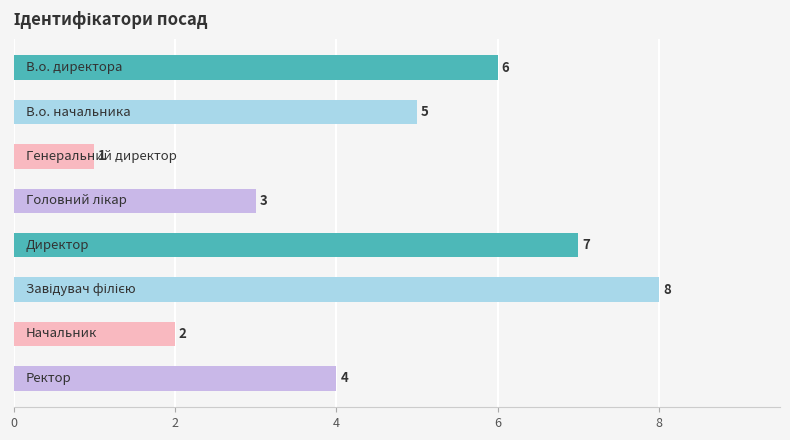

What is the value of the 6th bar from the top?

8